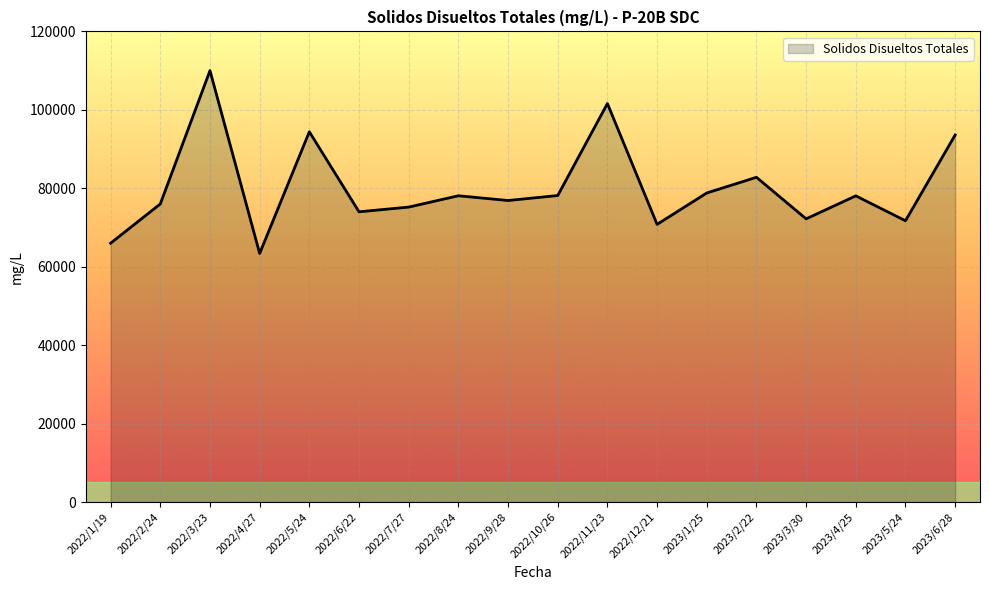

What is the maximum value shown in the chart?

110000